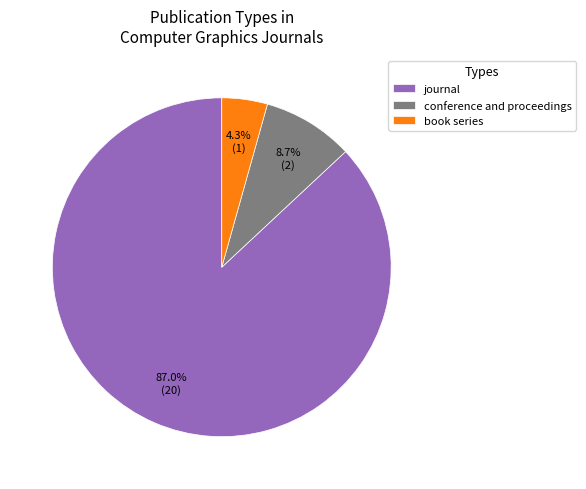

Rank the categories by value from highest to lowest.

journal, conference and proceedings, book series